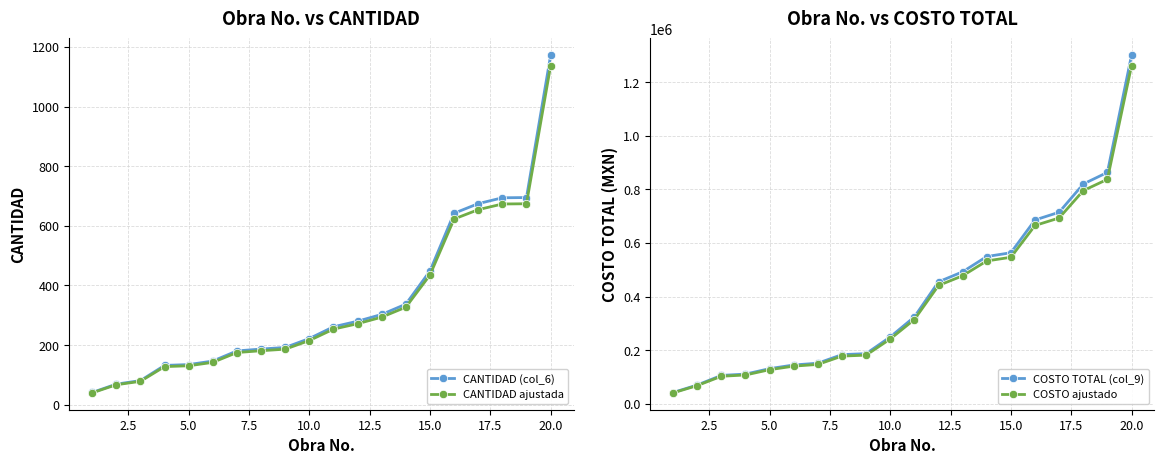

Does the chart have visible grid lines?

Yes